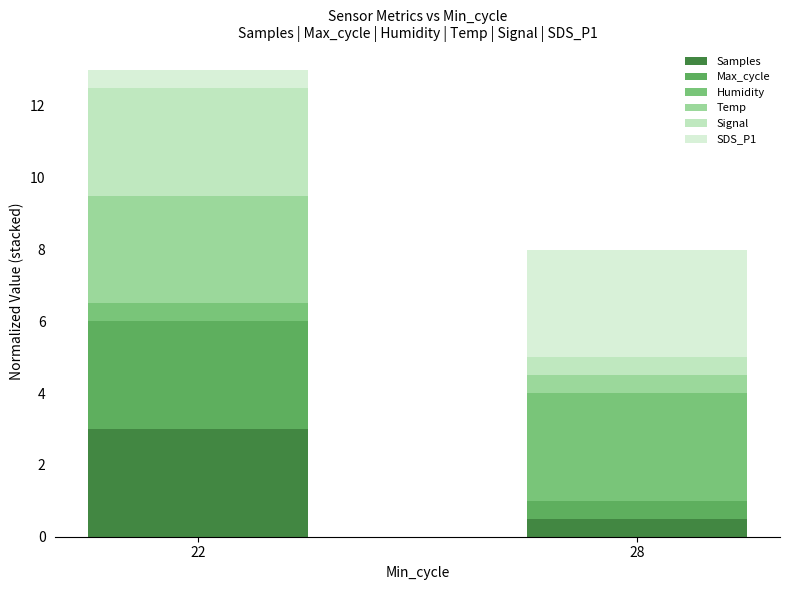

Reading right to left, list the values for the Samples series.

28=0.5	22=3.0